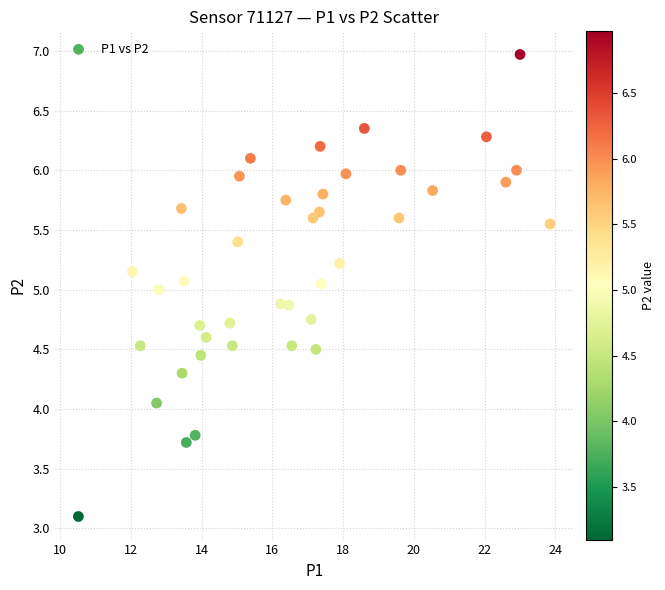

What is the range of X values (max minus min)?

13.3